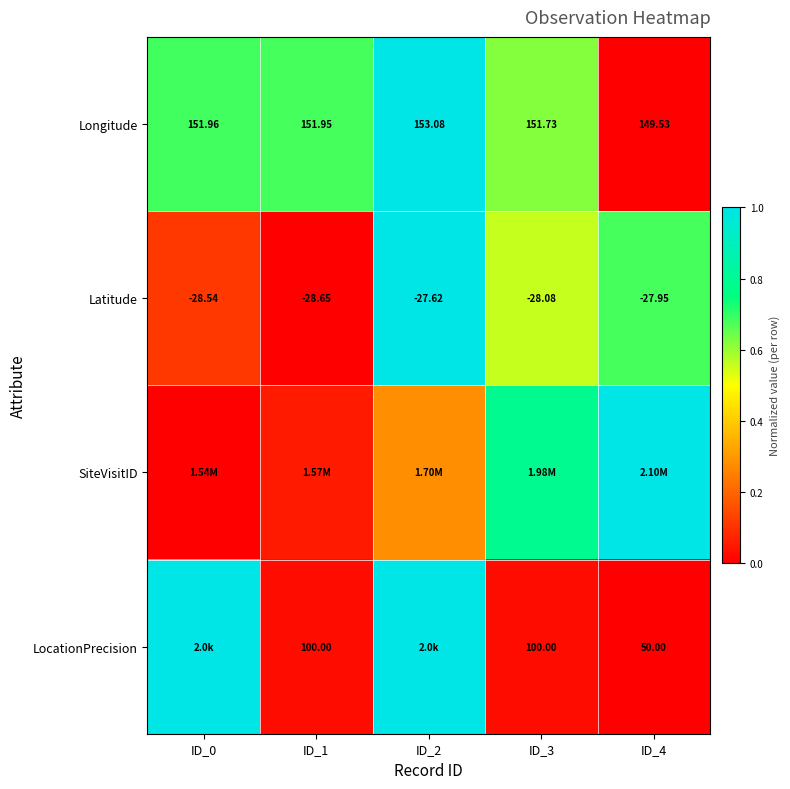

Is the value of Longitude at ID_1 greater than the value of LocationPrecision at ID_1?

Yes